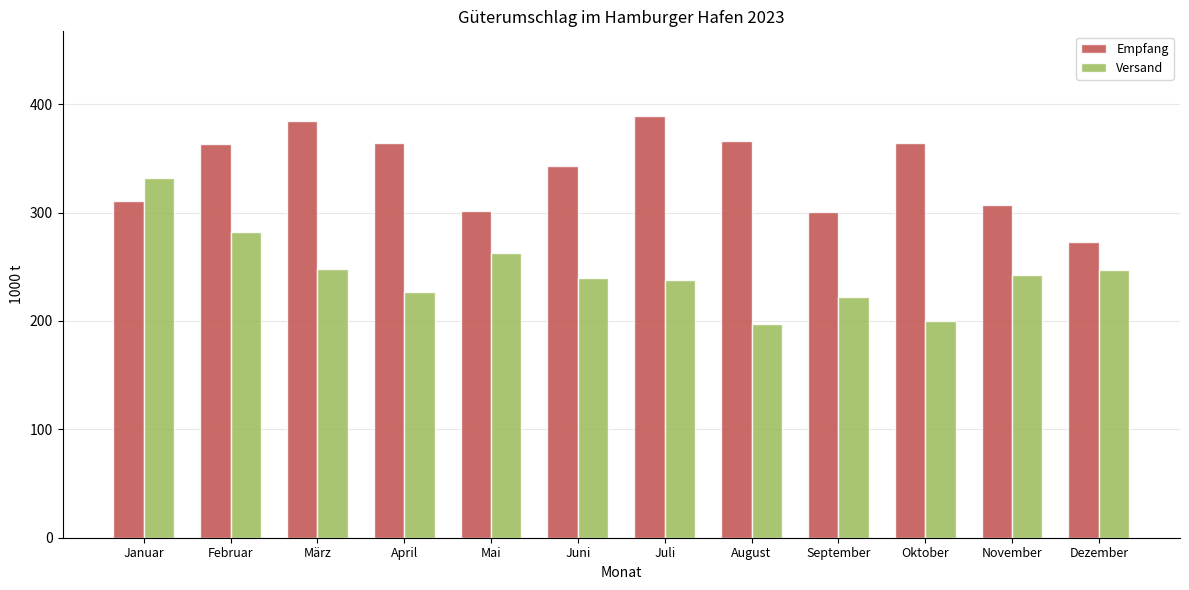

Rank the series by their maximum value, from highest to lowest.

Empfang, Versand